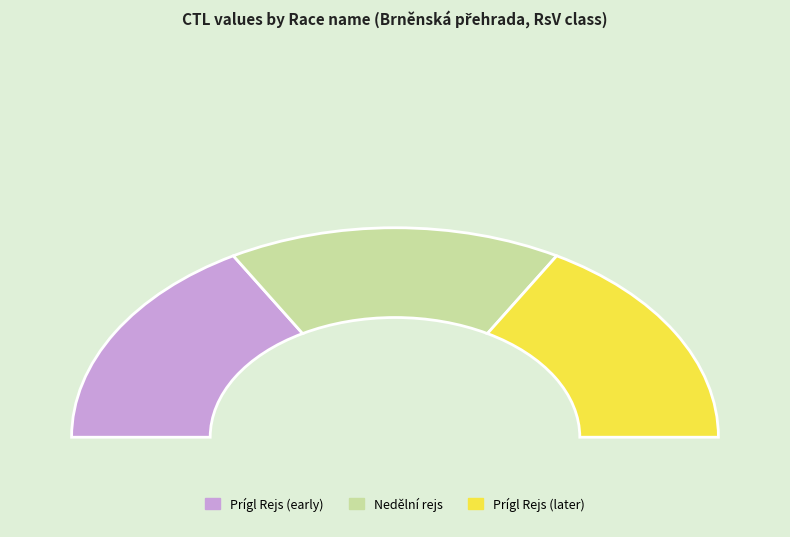

Is the sum of Nedělní rejs I. and Prígl Rejs 17 greater than half?

No